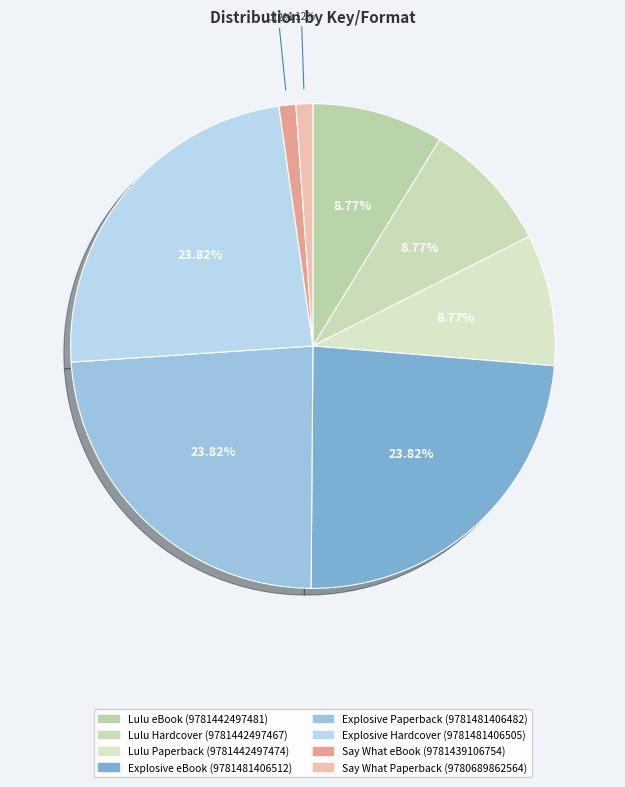

To the nearest percent, what is the average slice percentage?

12%